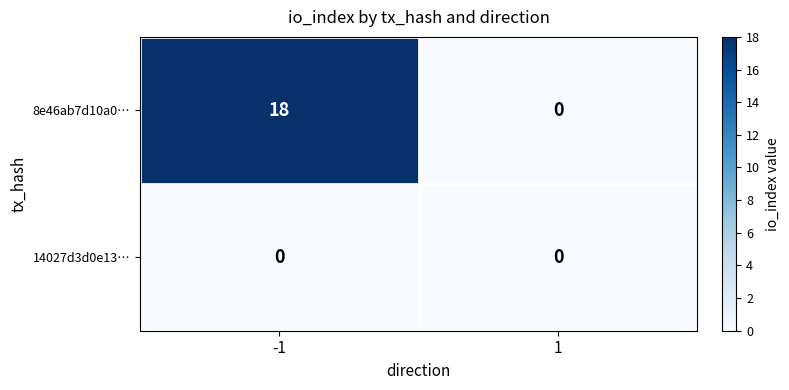

What is the approximate value of 8e46ab7d10a0… at -1, to the nearest 5?

20